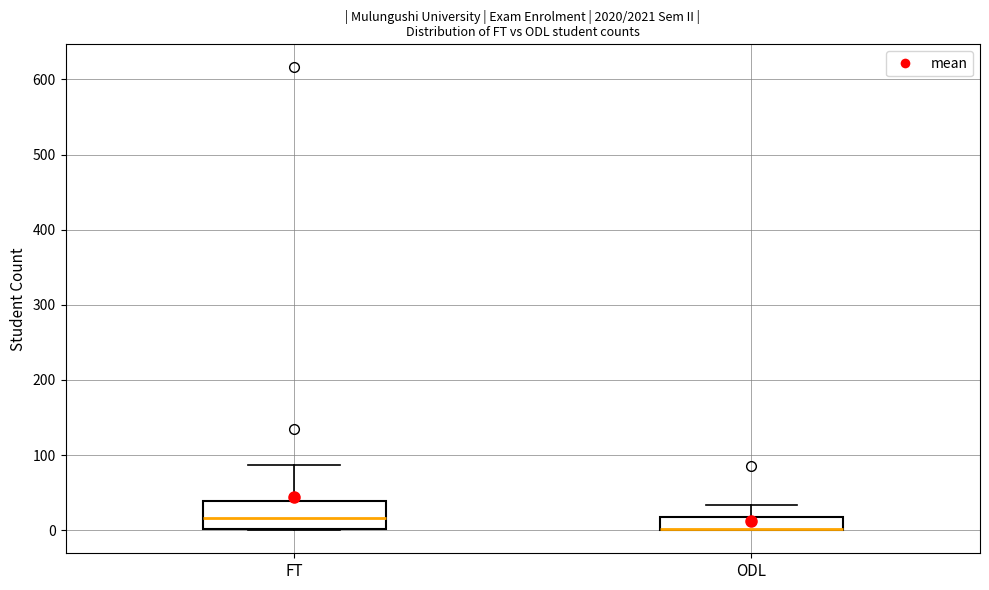

Reading left to right, read every box against the y-axis: the position of its median line, the range the box covers, and the ends of its whiskers. The values are not printed on the chart, so give them approximately, as read against the axis.

FT: median 20, box 0 to 40, whiskers 0 to 90
ODL: median 0 (drawn on the box's lower edge), box 0 to 20, whiskers 0 to 30